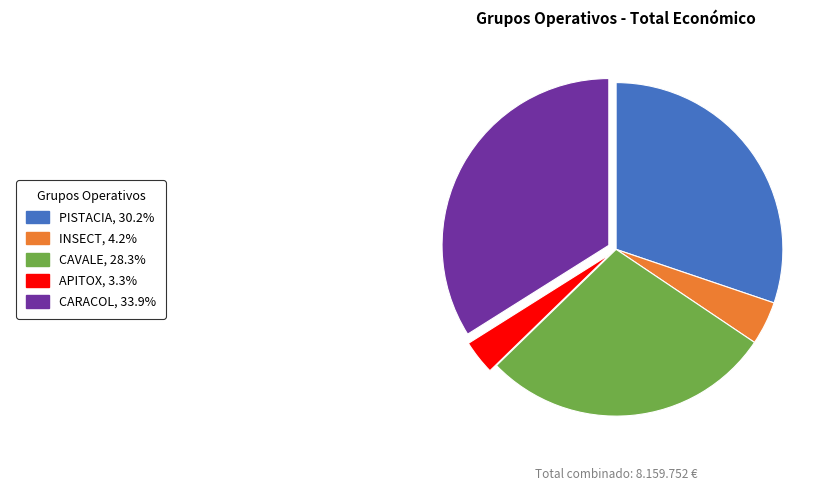

Is there any slice that represents more than half of the pie?

No